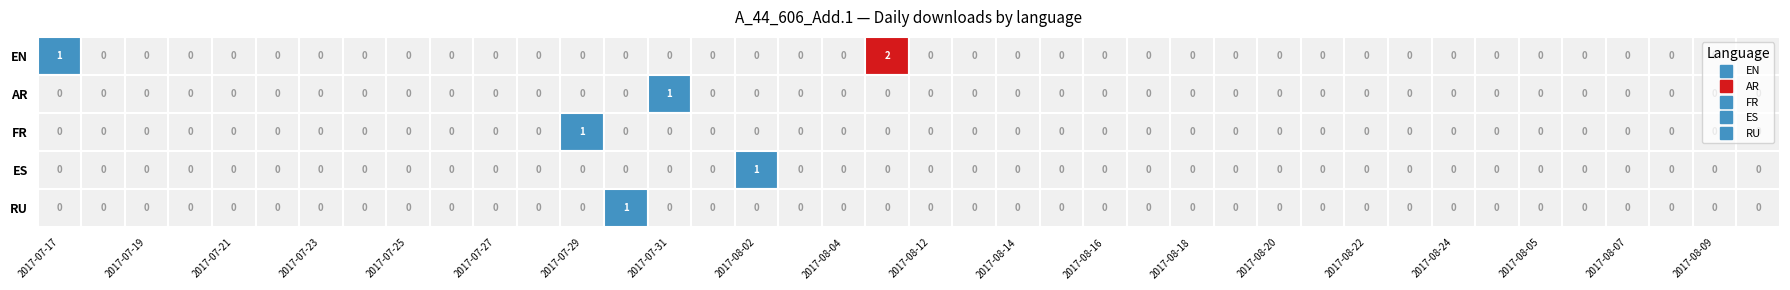

How many values in the EN series exceed 0?

2